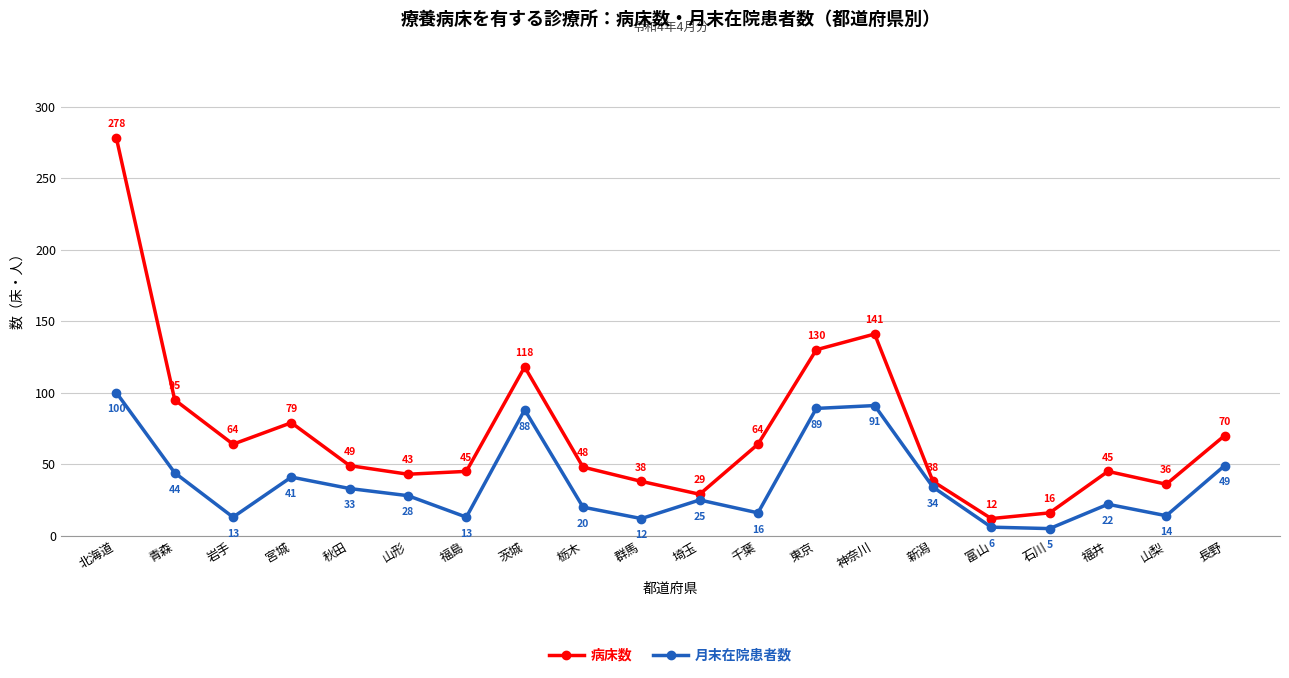

Does the chart display data point markers on the line(s)?

Yes